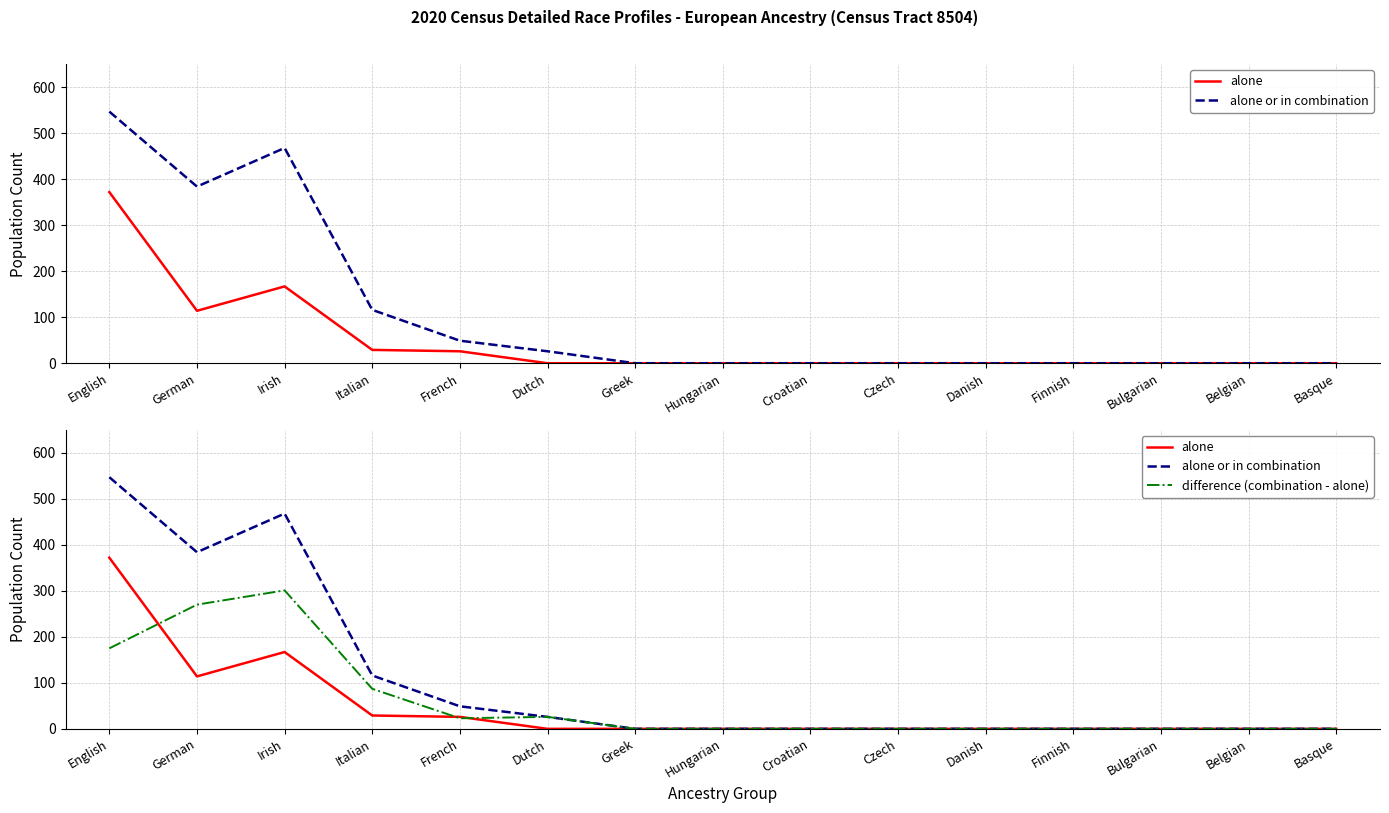

True or false: alone or in combination and difference (combination - alone) intersect in this chart.

False